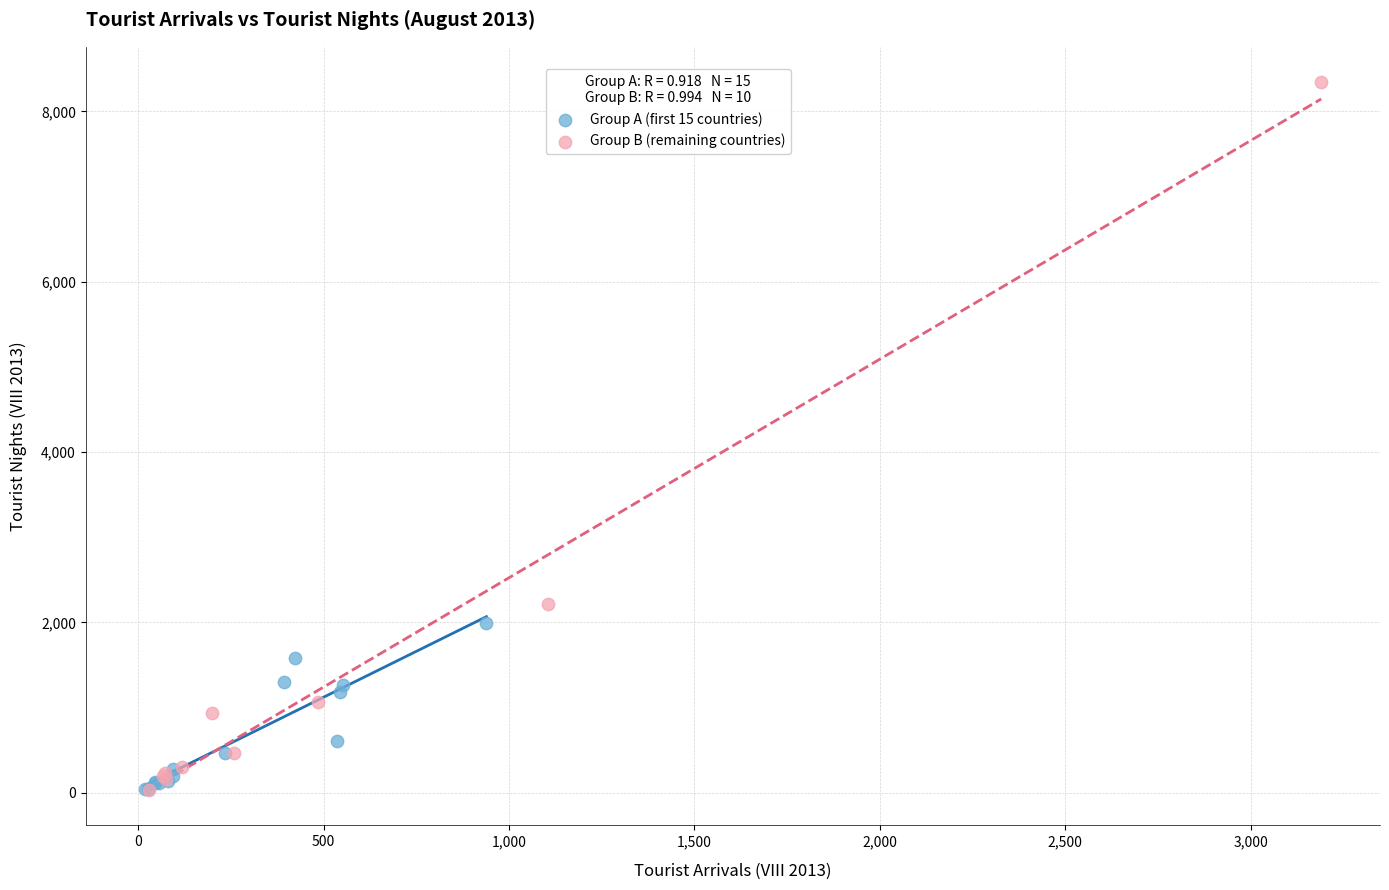

Which series reaches the maximum Y coordinate?

Group B (remaining countries)